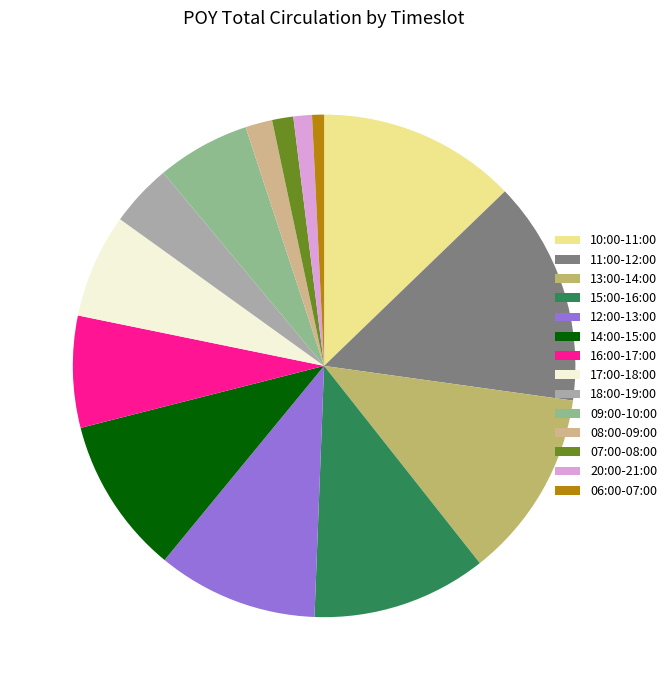

Which has a higher value, 20:00-21:00 or 18:00-19:00?

18:00-19:00